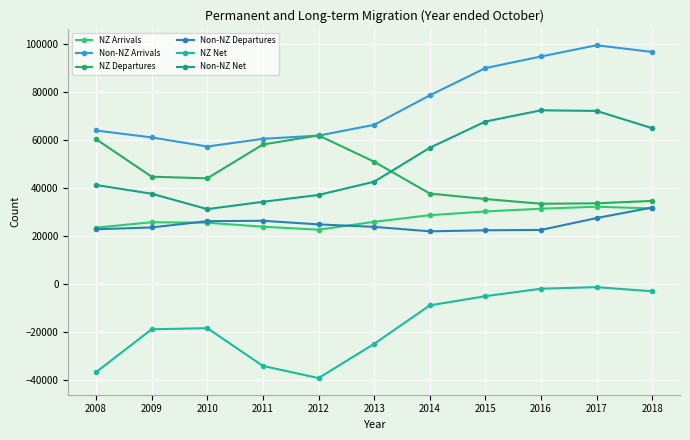

How many lines are shown in the chart?

6